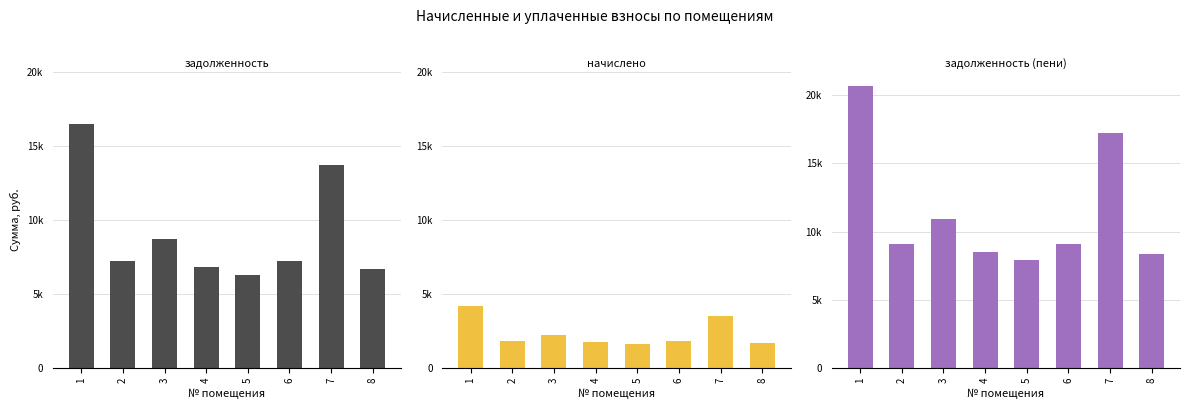

Between 5 and 8, which series saw the biggest shift?

задолженность (пени)